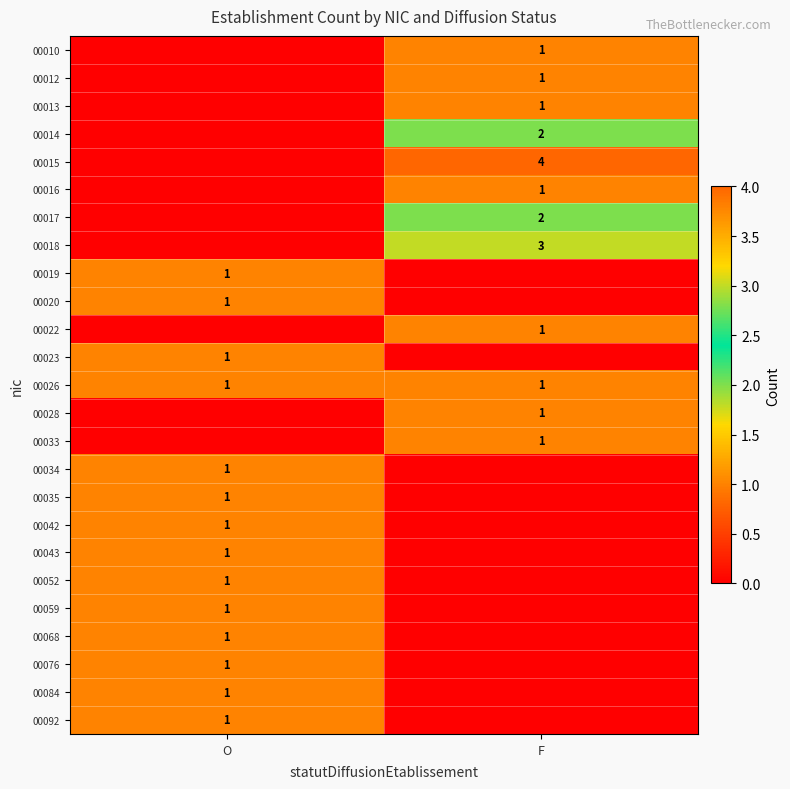

The 00026 series shows 1 at O. True or false?

True